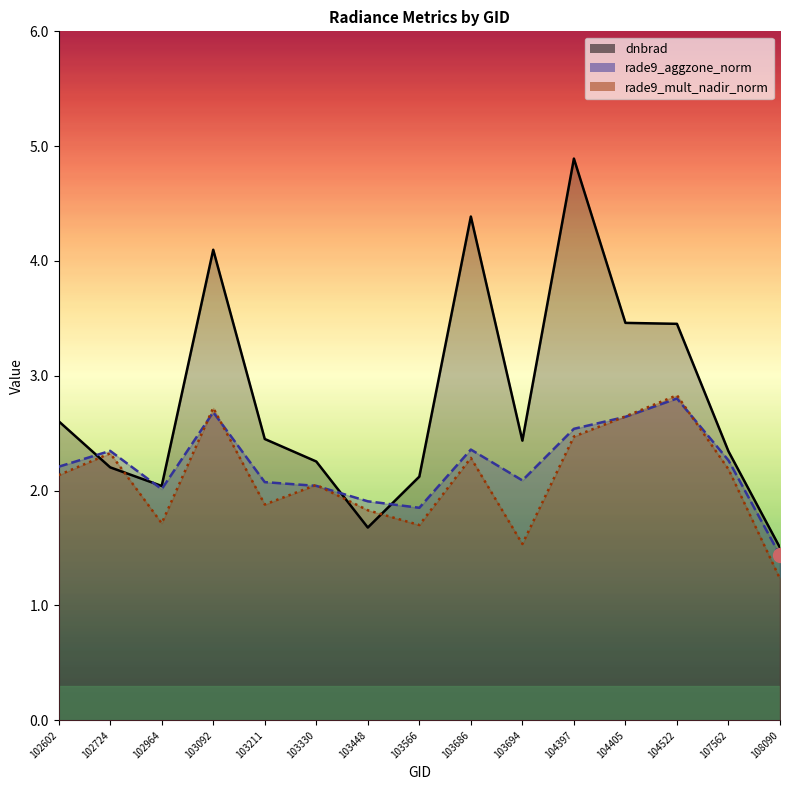

Where does the rade9_aggzone_norm series first go above 2?

102602